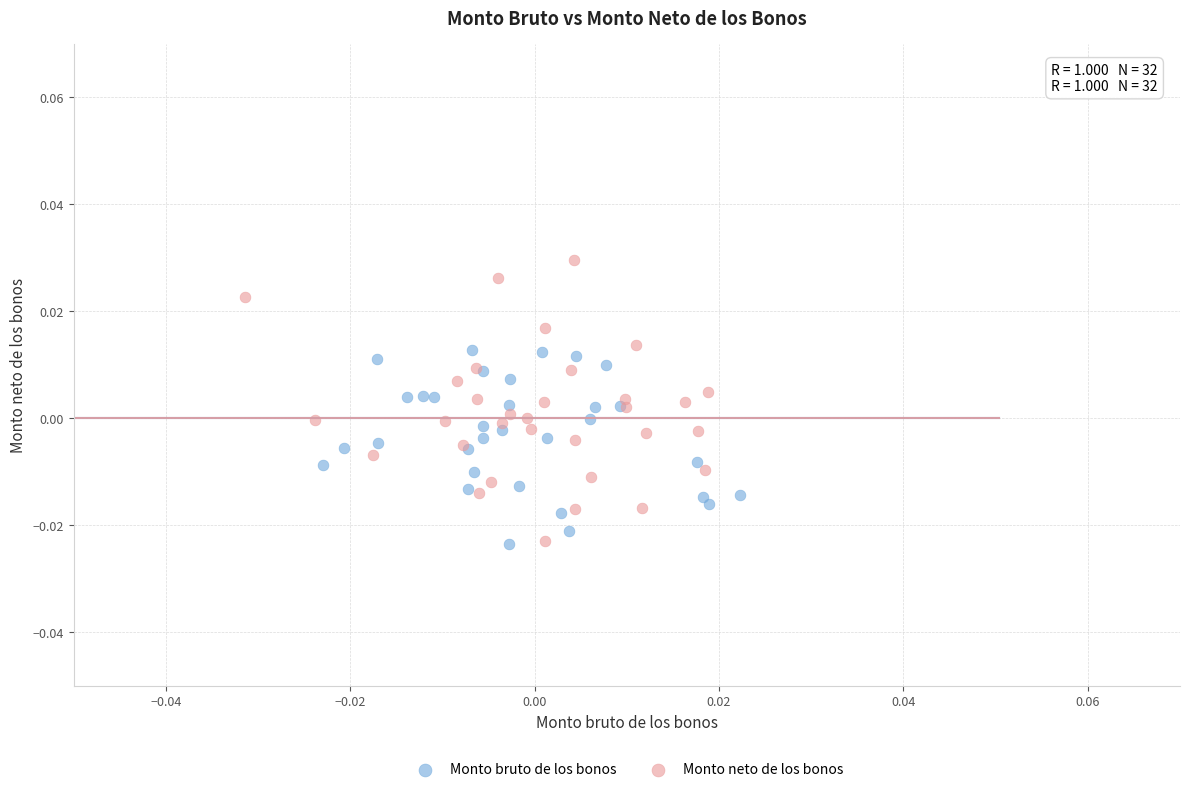

What are all the series names shown in the legend?

Monto bruto de los bonos, Monto neto de los bonos